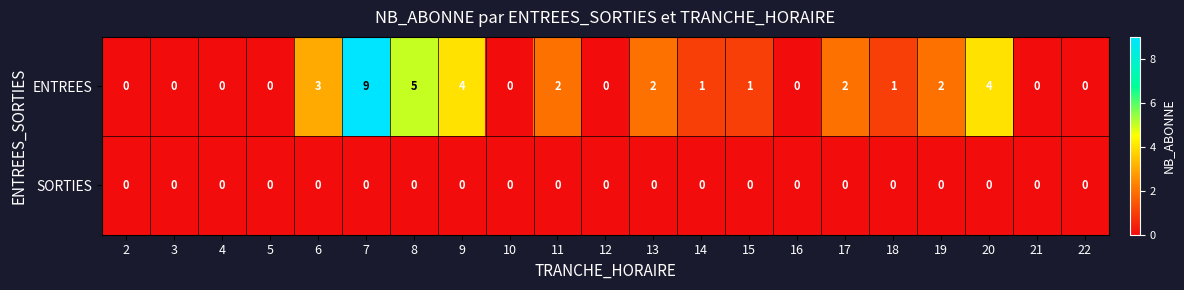

Rank the series by their maximum value, from lowest to highest.

SORTIES, ENTREES